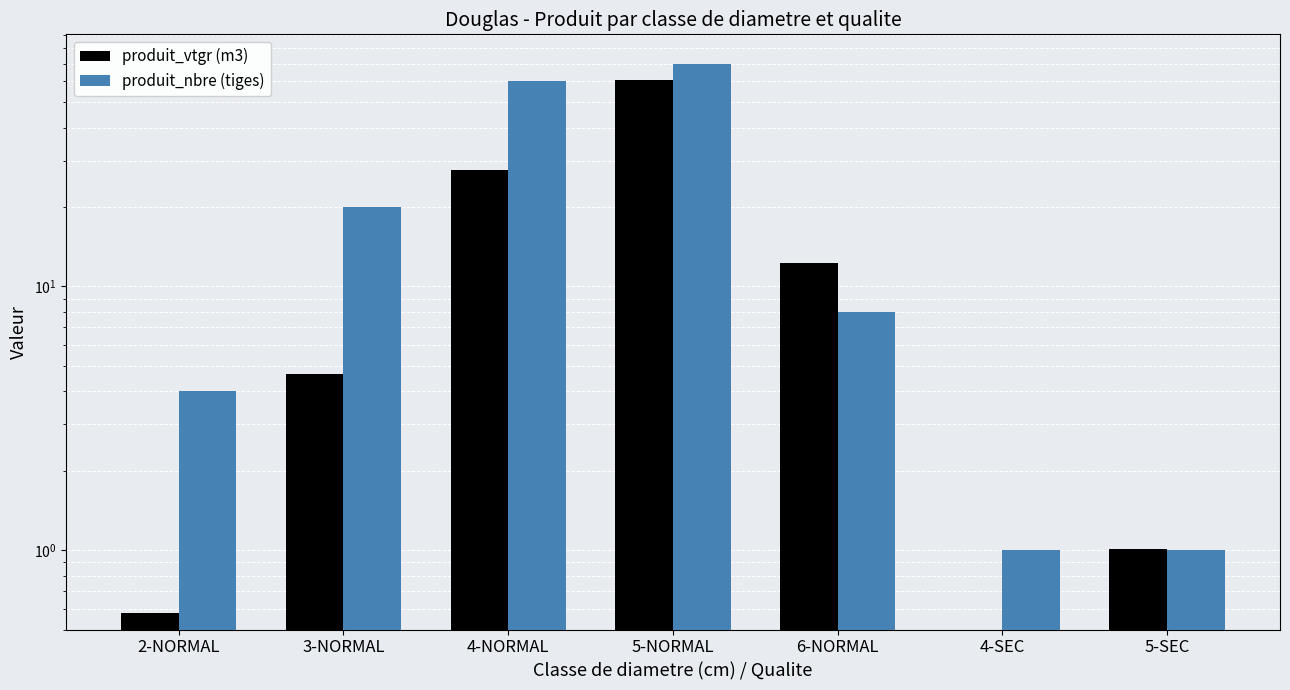

At 2-NORMAL, list the series in order from largest to smallest.

produit_nbre (tiges), produit_vtgr (m3)